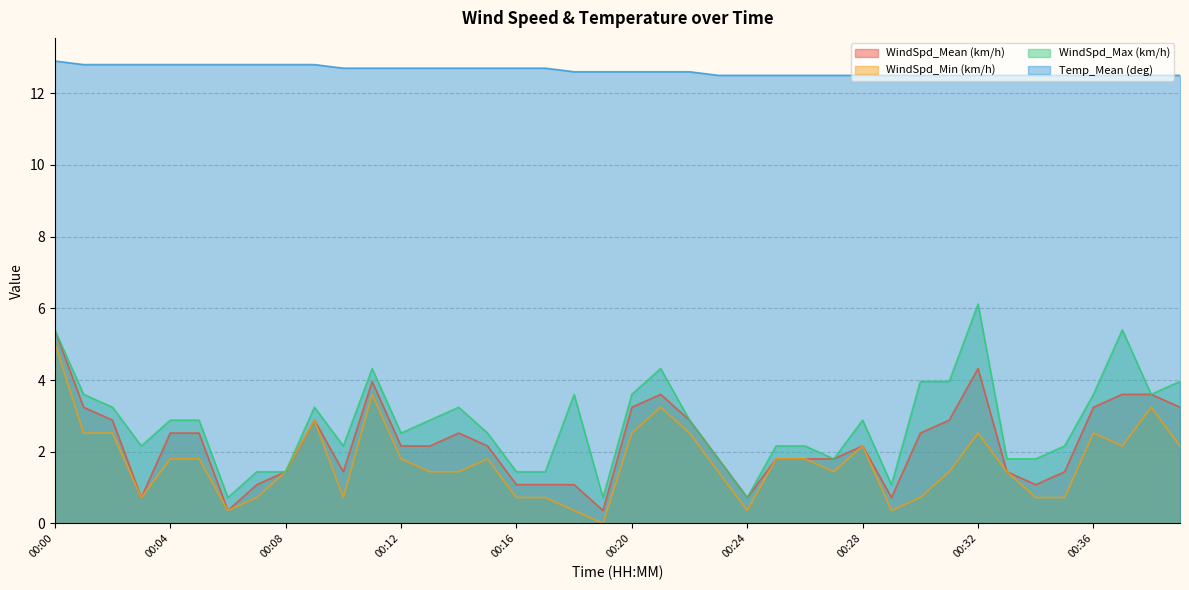

What are all the series names shown in the legend?

WindSpd_Mean (km/h), WindSpd_Min (km/h), WindSpd_Max (km/h), Temp_Mean (deg)